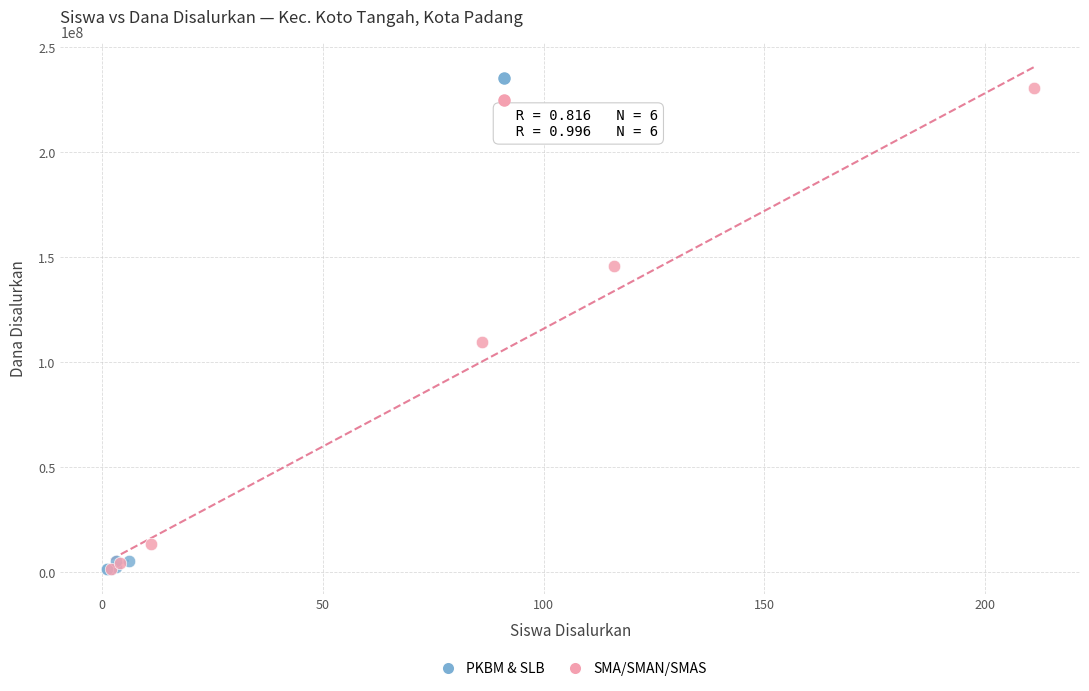

Which series contains the highest Y value?

SMA/SMAN/SMAS